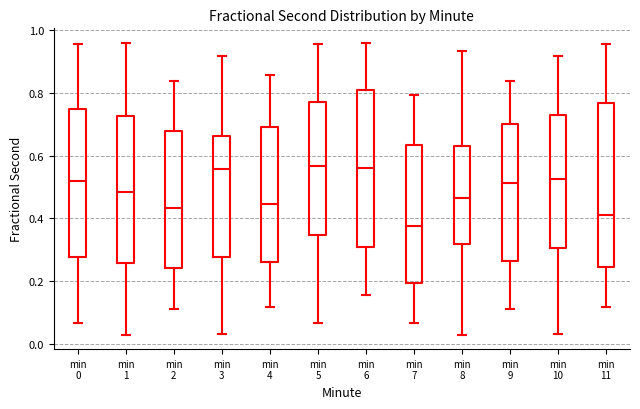

Reading left to right, transcribe this box plot: for each box, give where its median line is, the range the box spans, and where its two whiskers end, as read against the y-axis. The values are not printed on the chart, so give them approximately, as read against the axis.

min 0: median 0.52, box 0.28 to 0.74, whiskers 0.06 to 0.96
min 1: median 0.48, box 0.26 to 0.72, whiskers 0.04 to 0.96
min 2: median 0.44, box 0.24 to 0.68, whiskers 0.12 to 0.84
min 3: median 0.56, box 0.28 to 0.66, whiskers 0.04 to 0.92
min 4: median 0.44, box 0.26 to 0.68, whiskers 0.12 to 0.86
min 5: median 0.56, box 0.34 to 0.76, whiskers 0.06 to 0.96
min 6: median 0.56, box 0.30 to 0.80, whiskers 0.16 to 0.96
min 7: median 0.38, box 0.20 to 0.64, whiskers 0.06 to 0.80
min 8: median 0.46, box 0.32 to 0.64, whiskers 0.04 to 0.94
min 9: median 0.52, box 0.26 to 0.70, whiskers 0.12 to 0.84
min 10: median 0.52, box 0.30 to 0.74, whiskers 0.04 to 0.92
min 11: median 0.40, box 0.24 to 0.76, whiskers 0.12 to 0.96